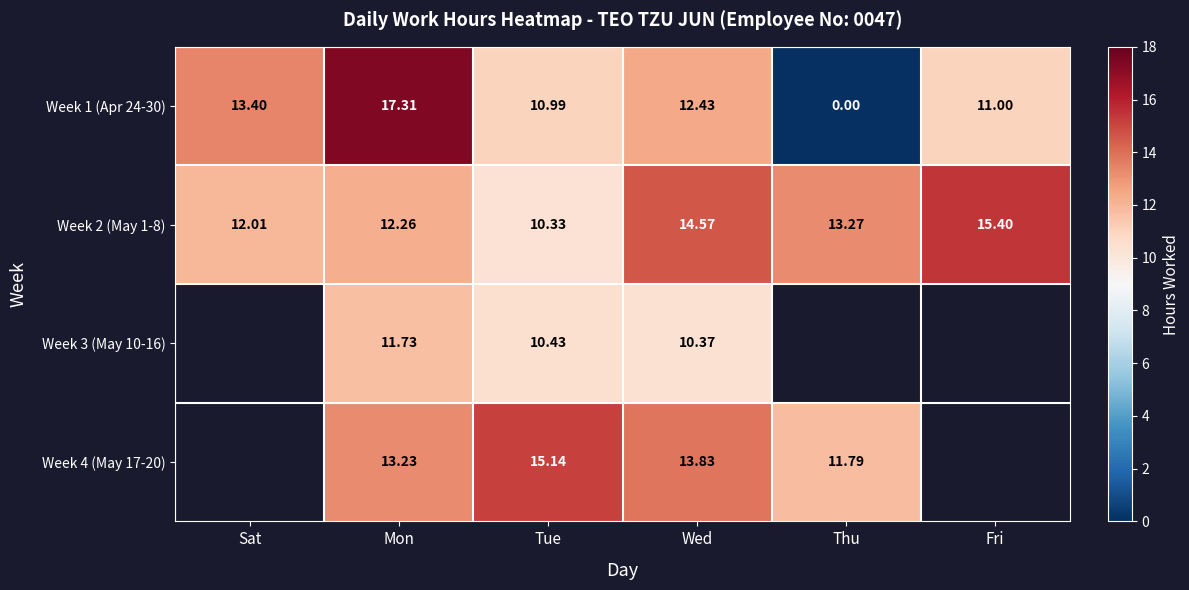

Which has a higher value, Mon or Wed?

Mon